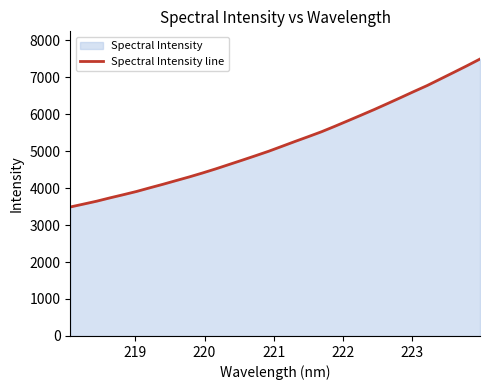

What is the difference between the maximum and minimum values?

4001.1